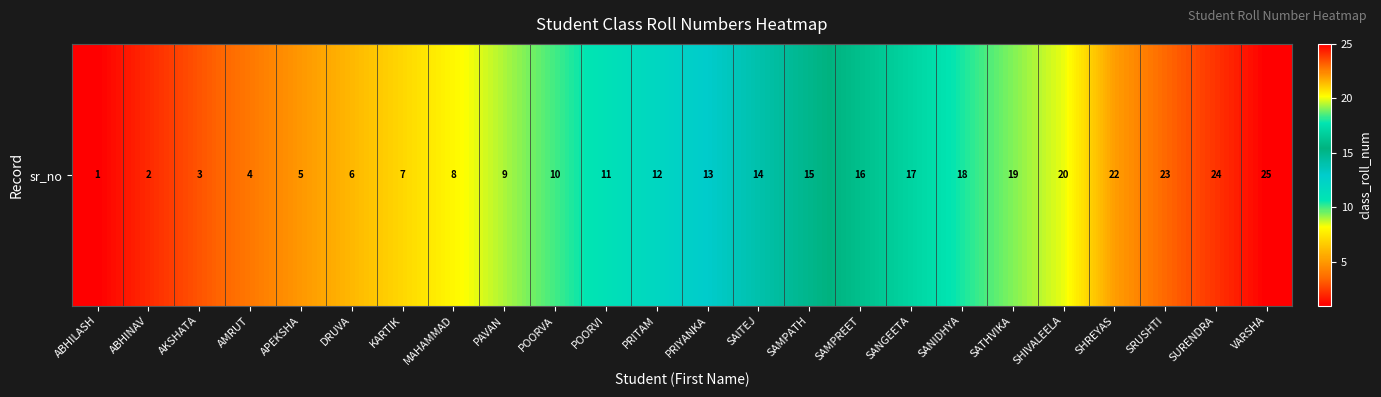

The value at SAMPREET is 16. True or false?

True